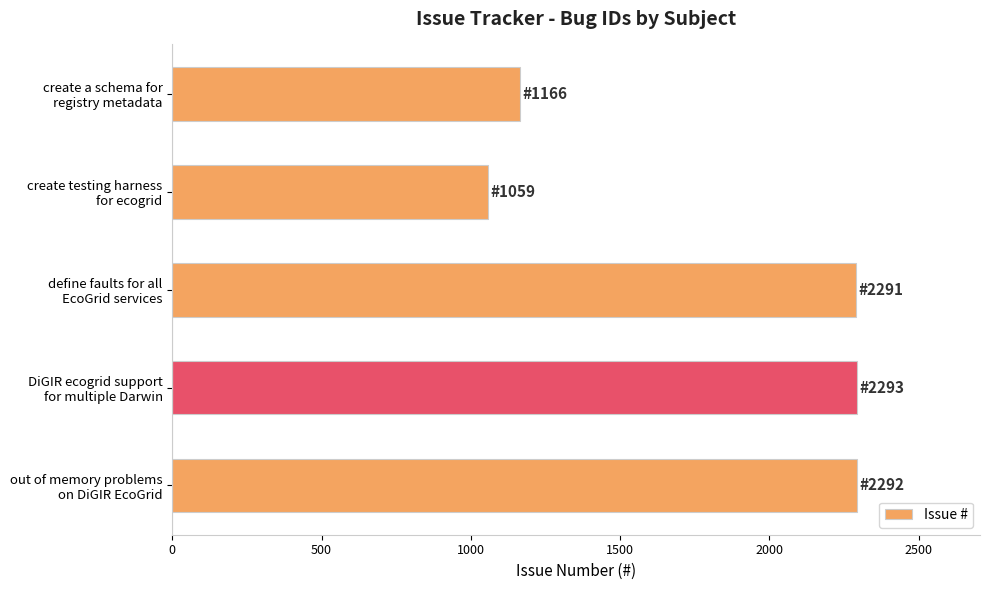

What is the value of the 5th bar from the top?

2292